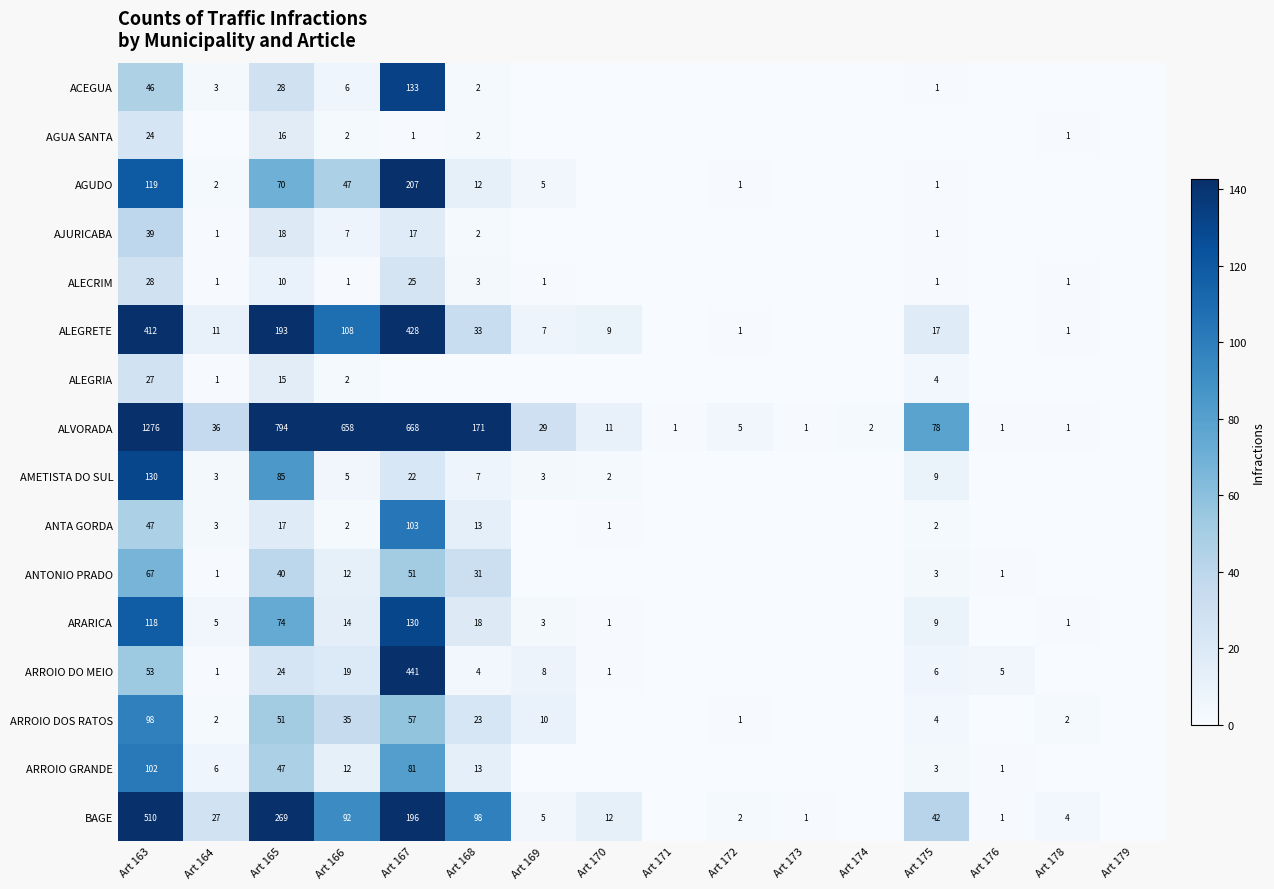

What is the sum of the ALVORADA values at Art 168 and Art 174?

173